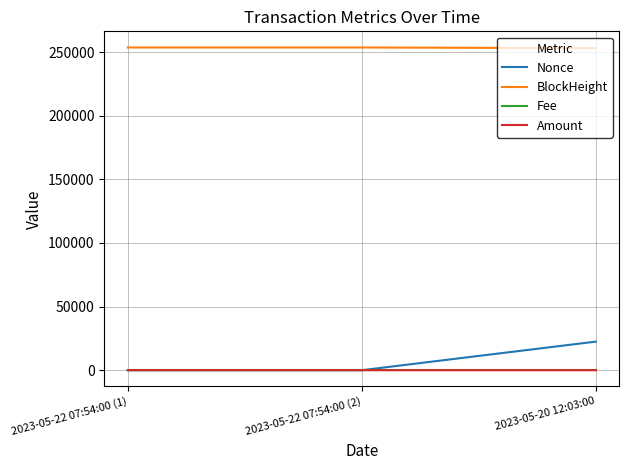

Is the value of BlockHeight at 2023-05-22 07:54:00 (2) greater than the value of Nonce at 2023-05-22 07:54:00 (2)?

Yes